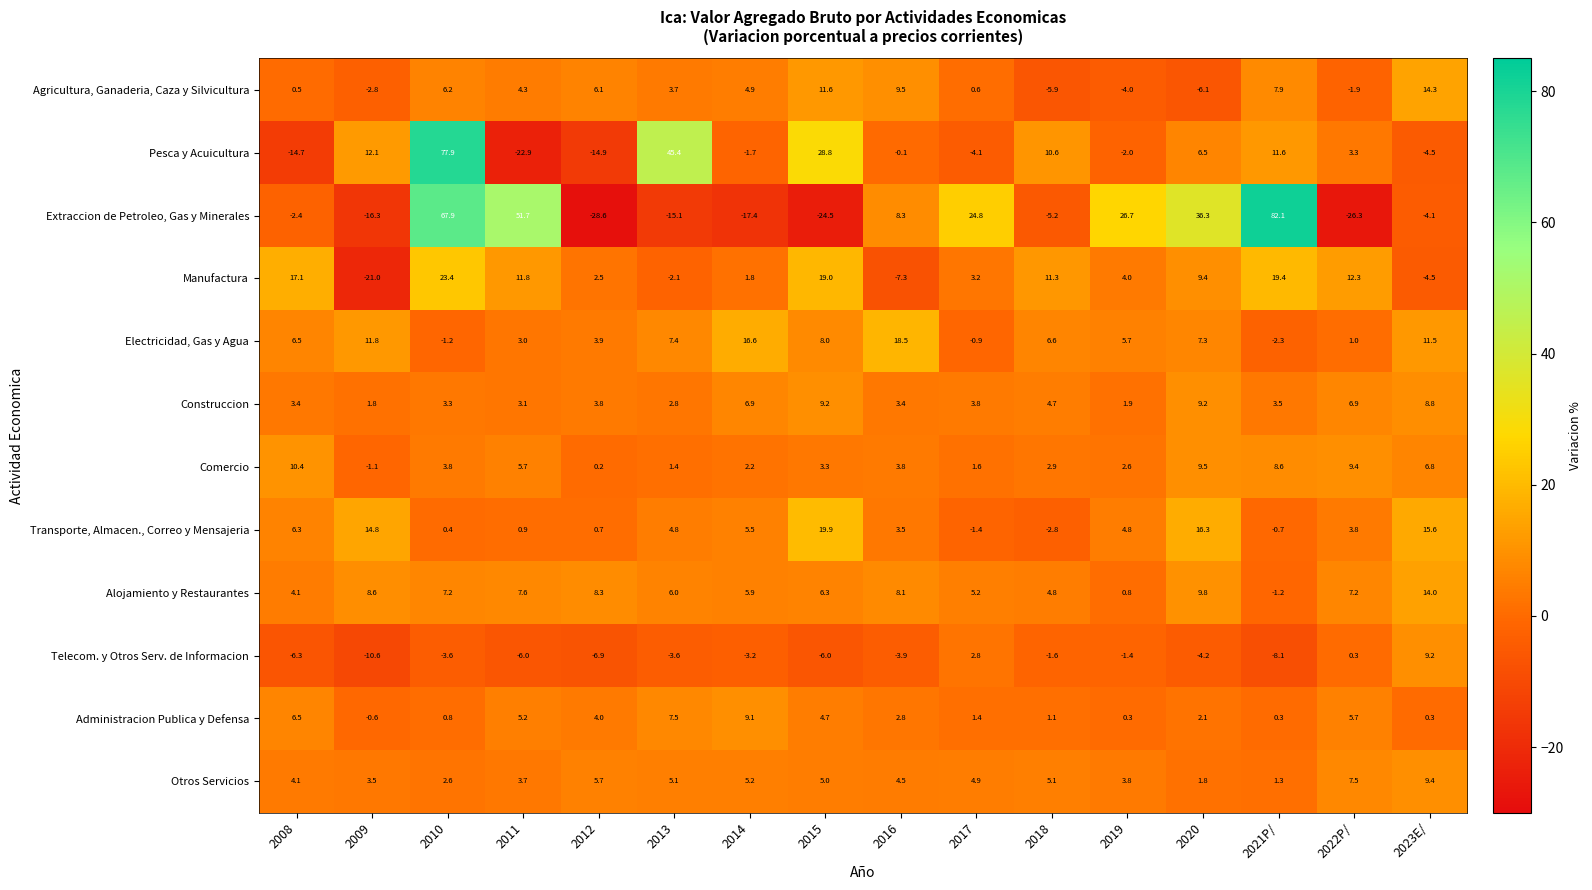

How many values in Telecom. y Otros Serv. de Informacion are above zero?

3